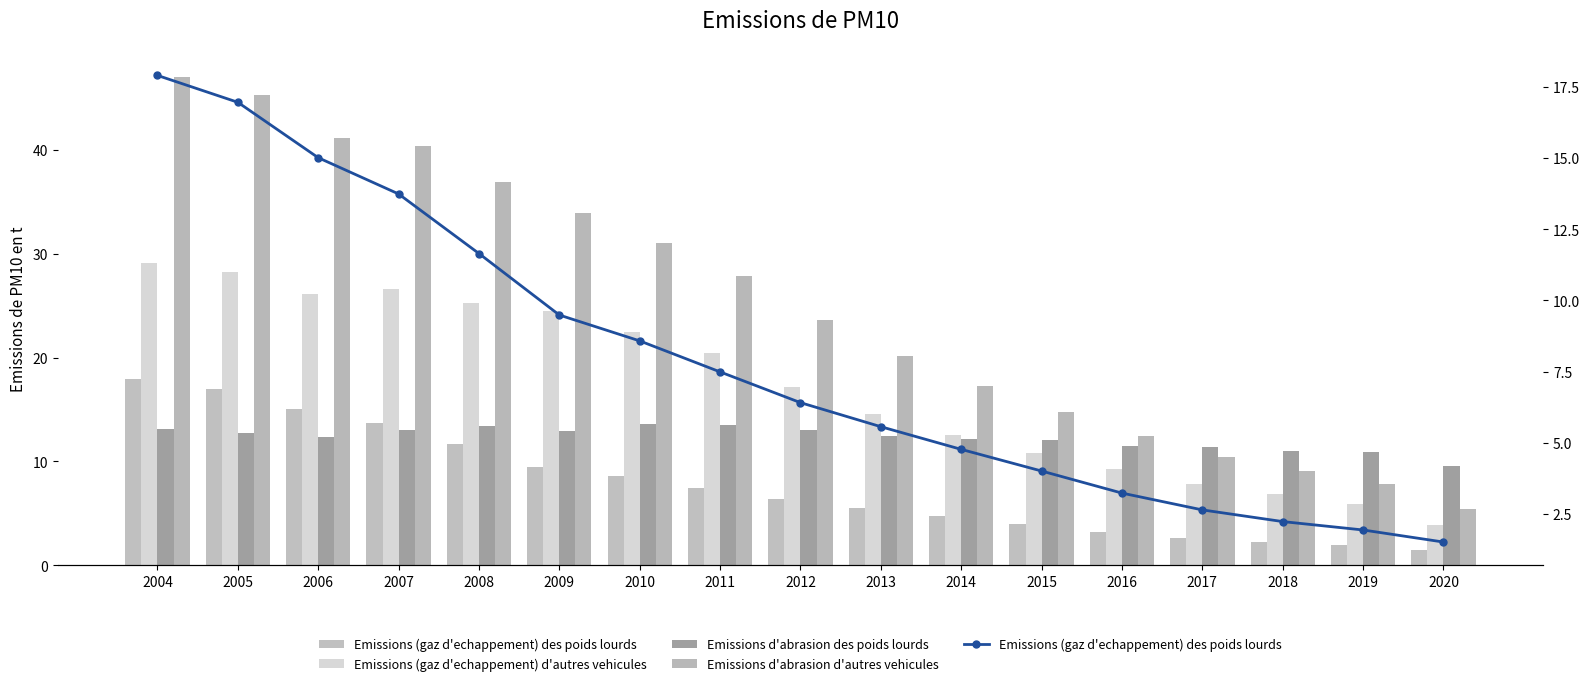

What is the value of the Emissions (gaz d'echappement) d'autres vehicules bar at the 10th from the left?

14.6